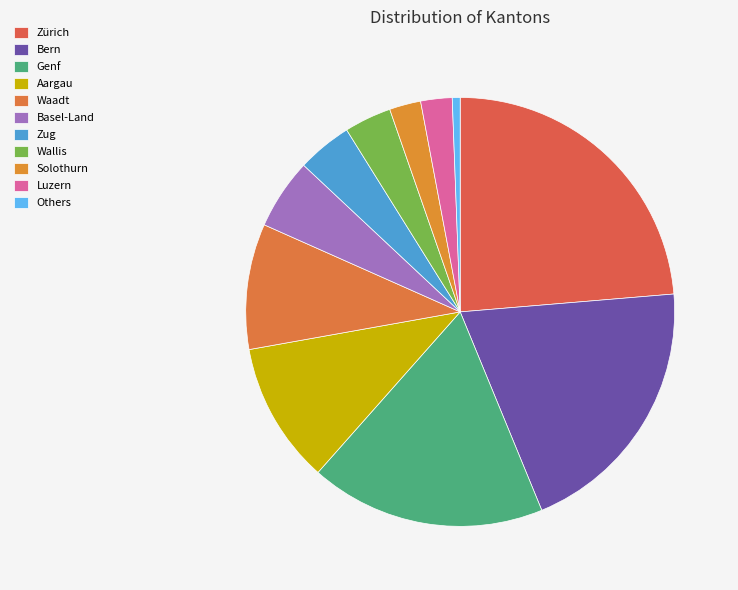

Count the number of slices in the pie.

11